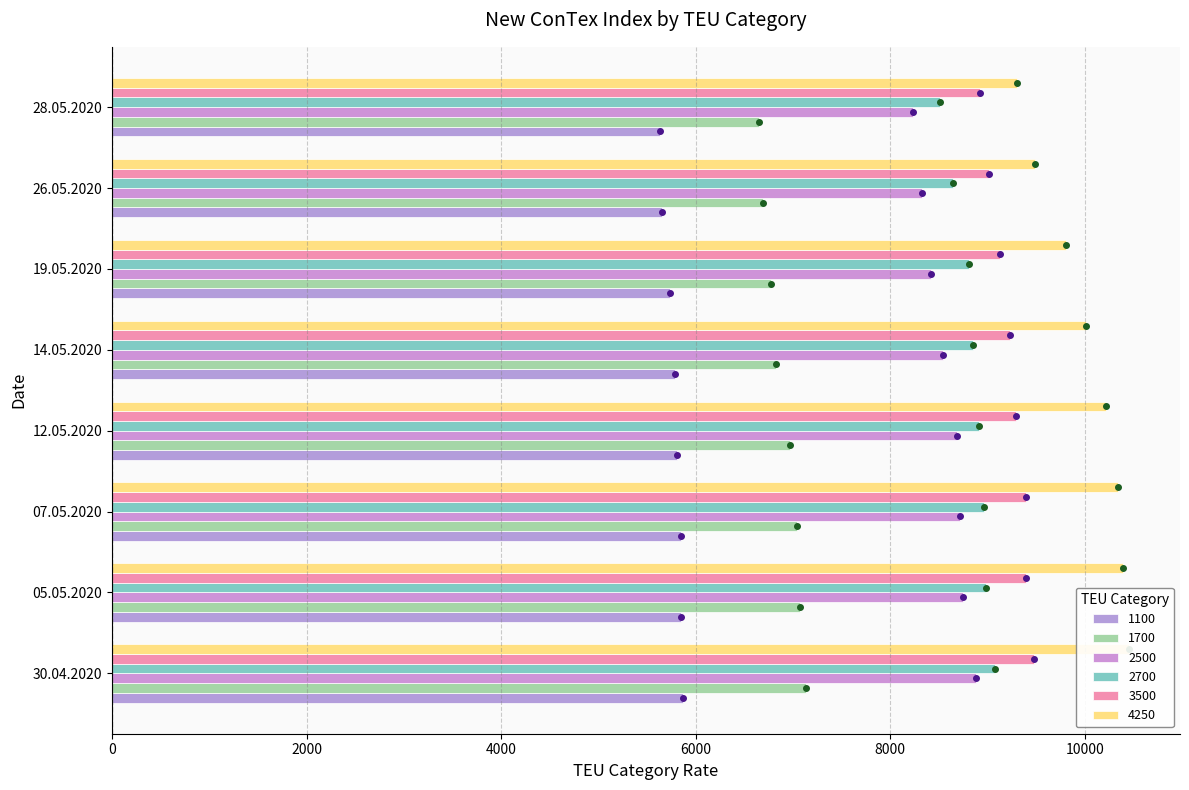

What is the value of the 3500 bar at the 7th from the left?

9015